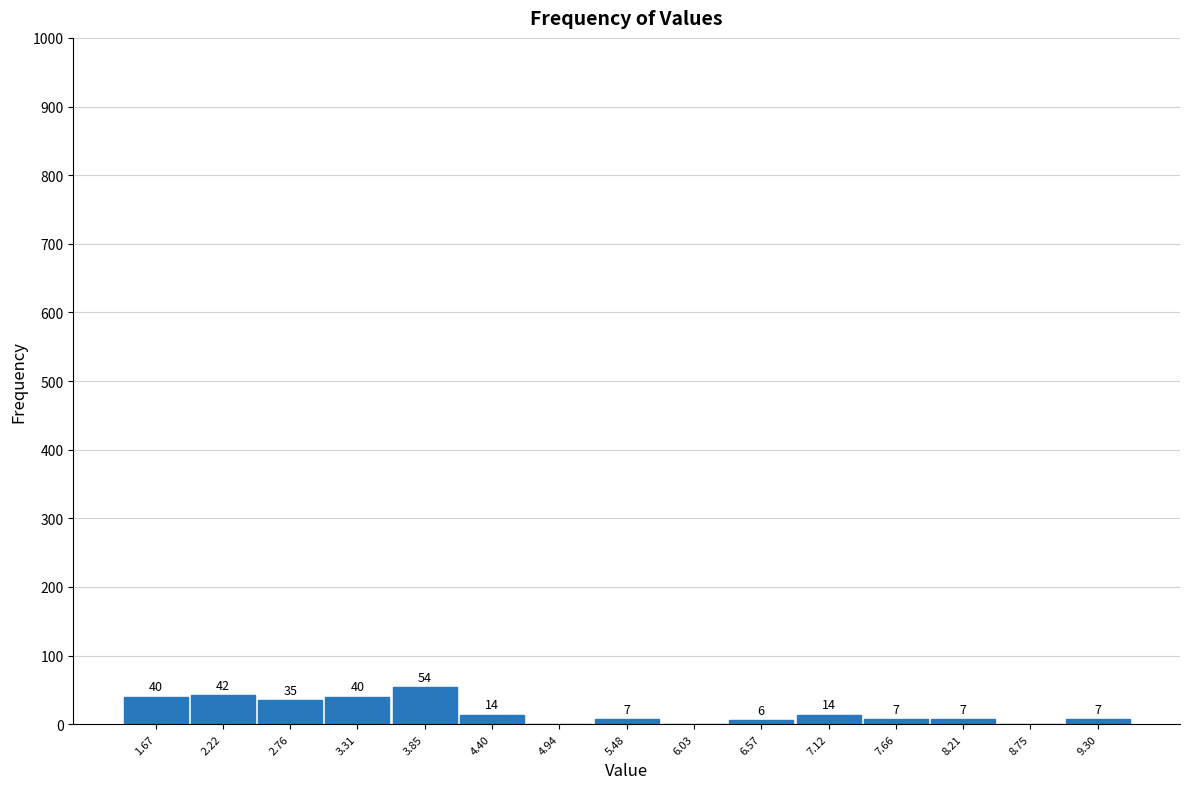

Over which range of the x-axis is the bar tallest?

3.6 to 4.1